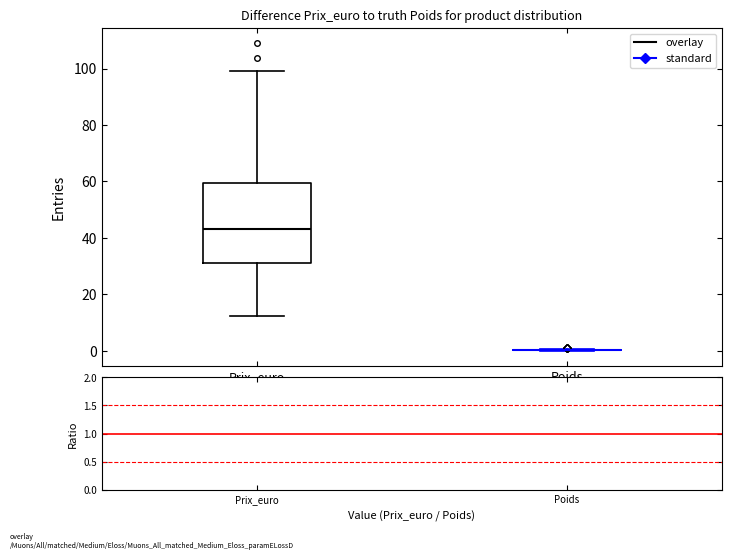

Reading left to right, transcribe this box plot: for each box, give where its median line is, the range the box spans, and where its two whiskers end, as read against the y-axis. The values are not printed on the chart, so give them approximately, as read against the axis.

Prix_euro: median 44, box 30 to 60, whiskers 12 to 100
Poids: box collapsed to a line at 0, whiskers 0 to 0